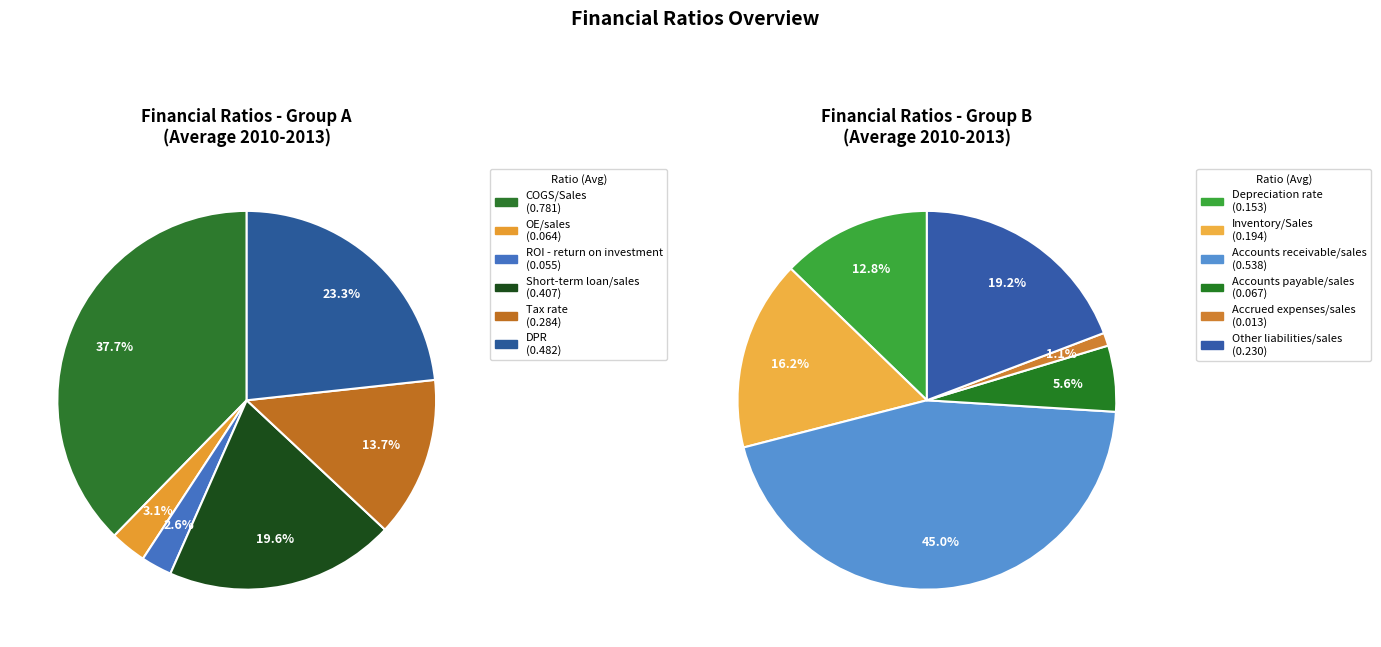

How many segments does this pie chart have?

12